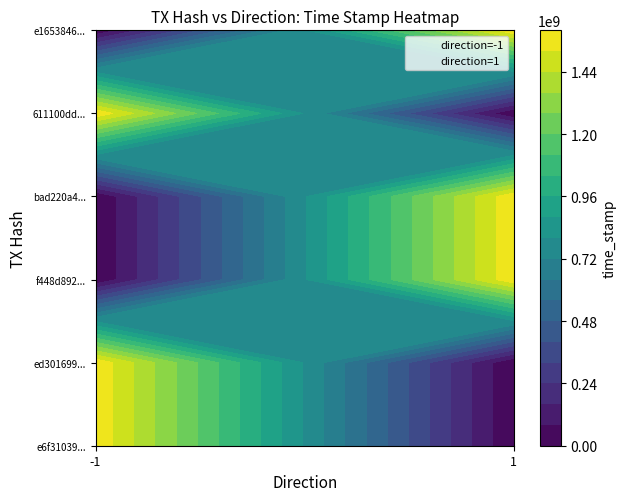

What is the sum of all ed301699d1de306485d5a102b2f5b356489357c values?

1585409667